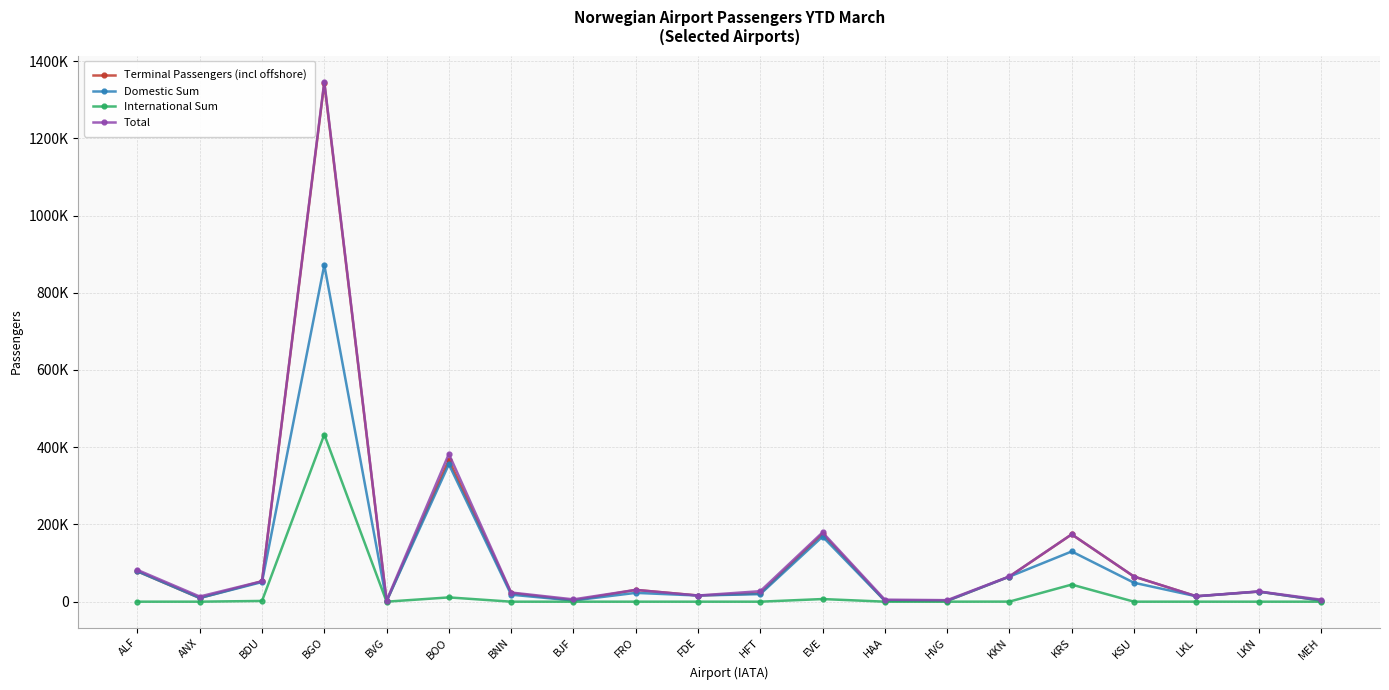

What are all the series names shown in the legend?

Terminal Passengers (incl offshore), Domestic Sum, International Sum, Total